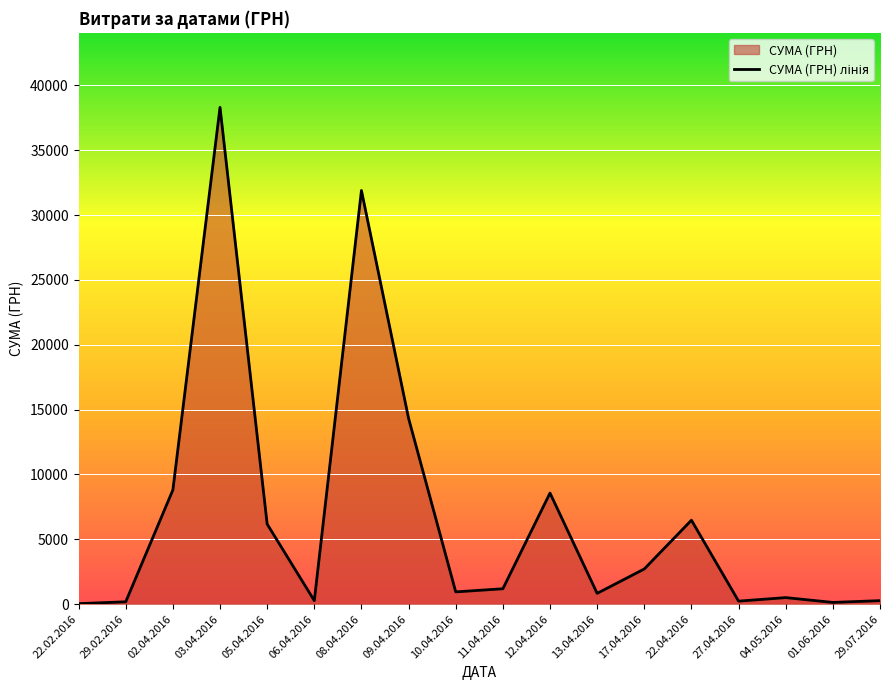

What is the maximum value shown in the chart?

38303.0